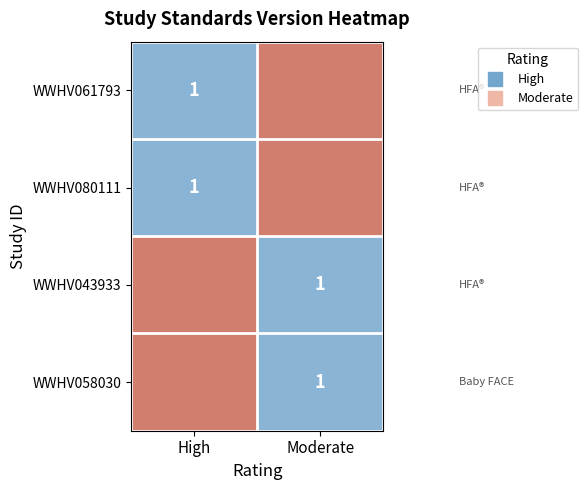

Which series has the largest range (max minus min)?

WWHV061793